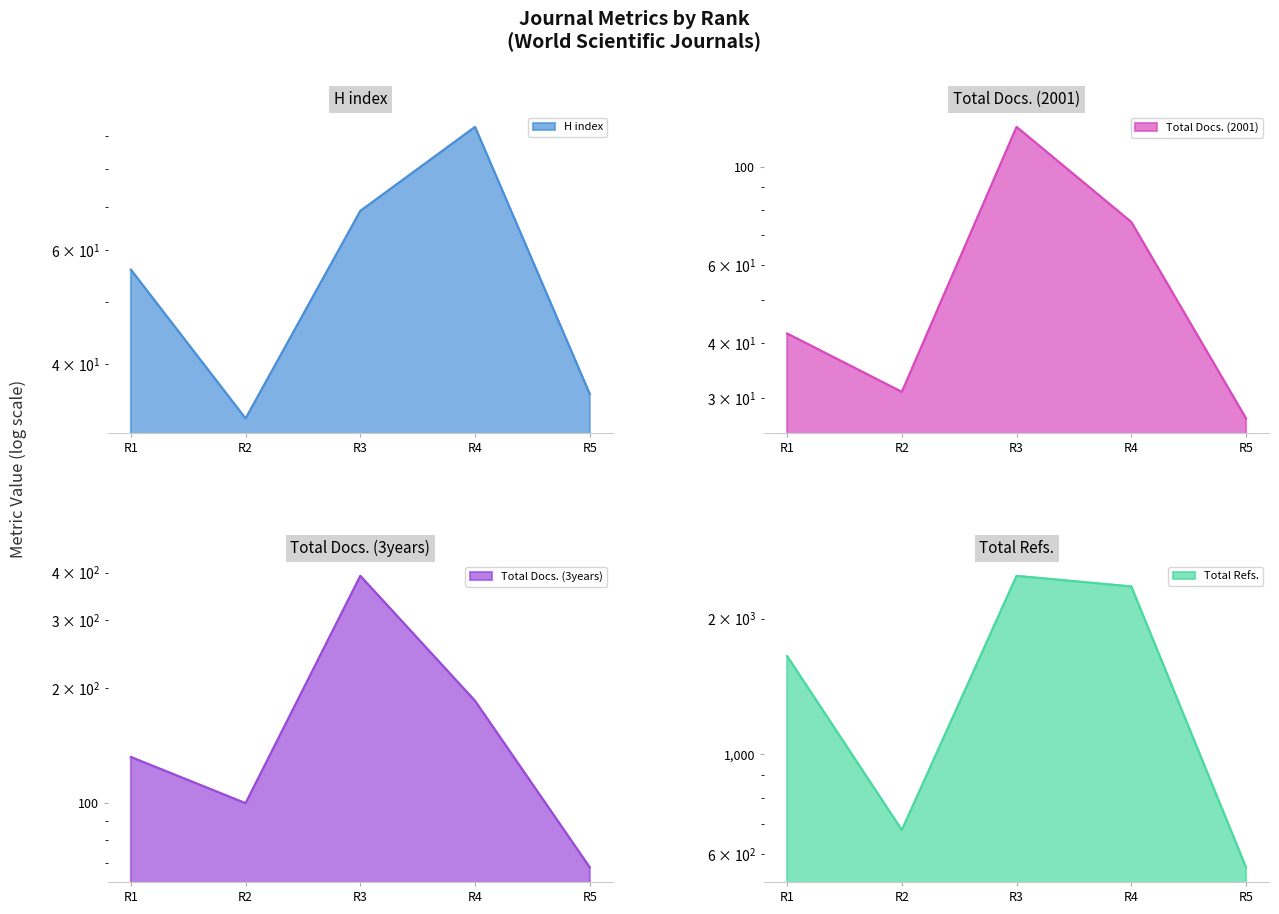

Reading left to right, what are all the values shown in this chart?

H index: 56	33	69	93	36
Total Docs. (2001): 42	31	123	75	27
Total Docs. (3years): 132	100	392	185	68
Total Refs.: 1652	679	2489	2358	561